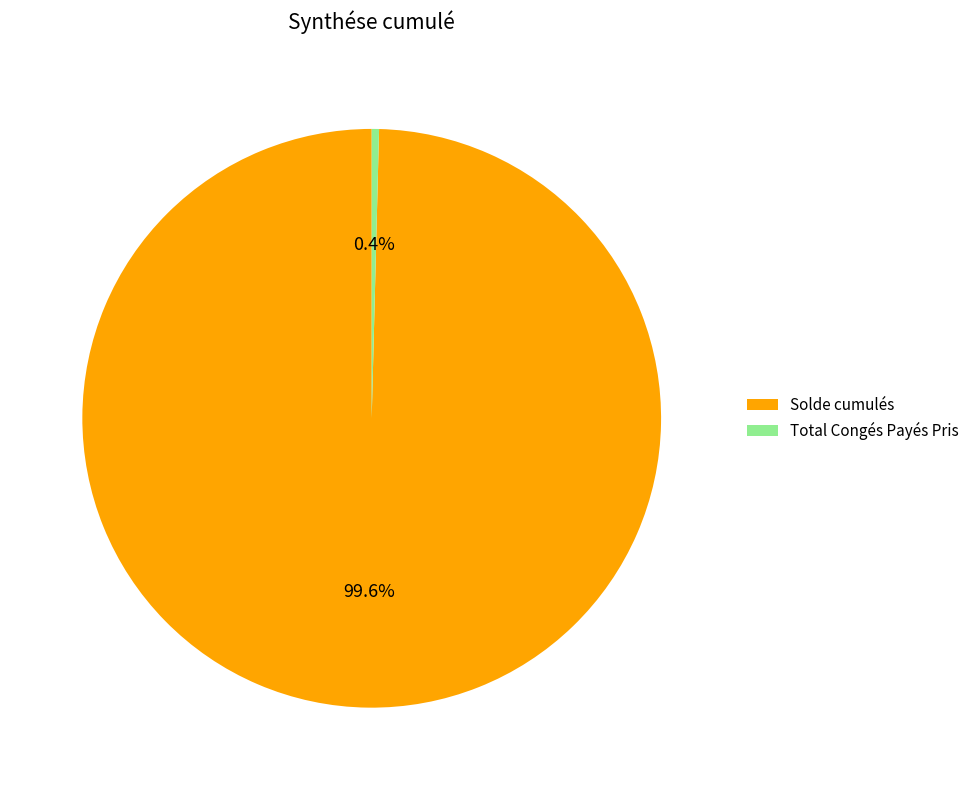

Do Solde cumulés and Total Congés Payés Pris together represent more than half of the pie?

Yes